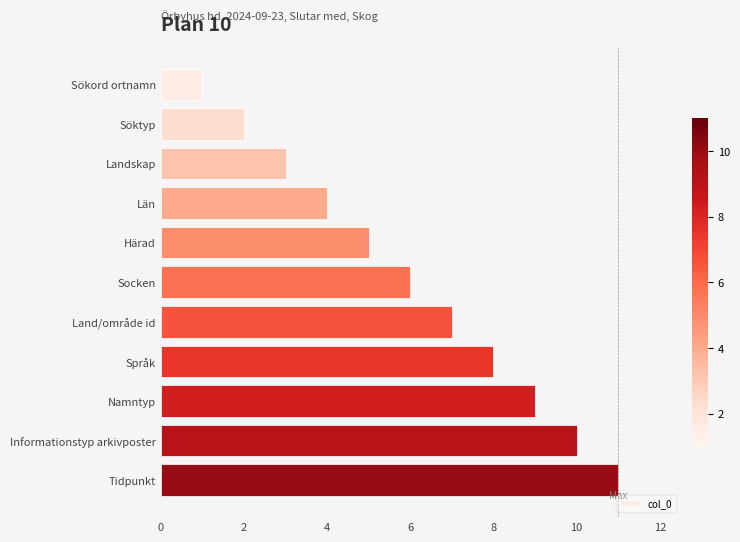

Rank the categories by value from lowest to highest.

Sökord ortnamn, Söktyp, Landskap, Län, Härad, Socken, Land/område id, Språk, Namntyp, Informationstyp arkivposter, Tidpunkt